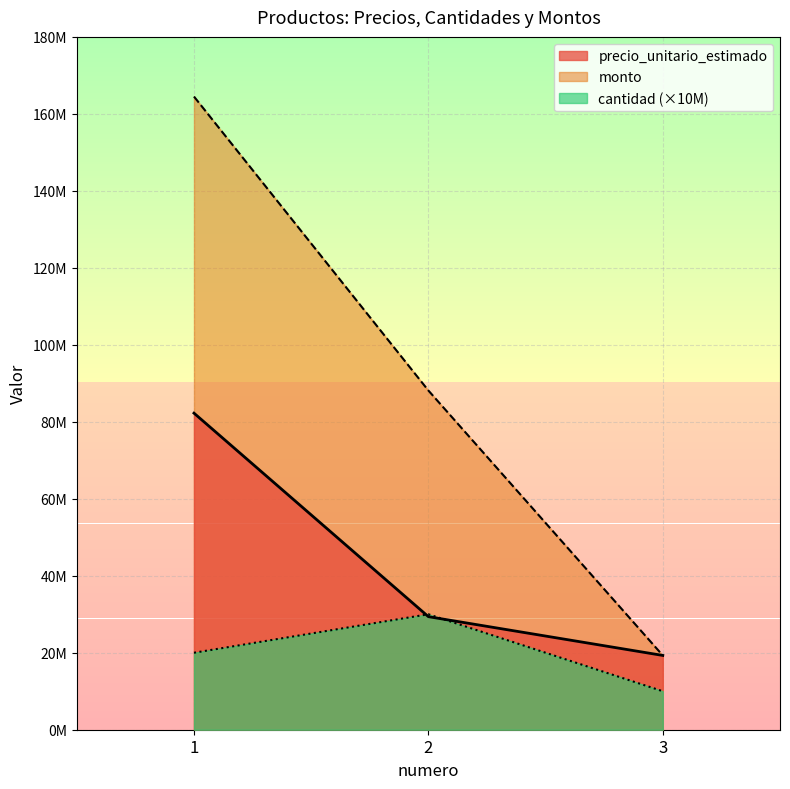

How many data points does each series have?

3